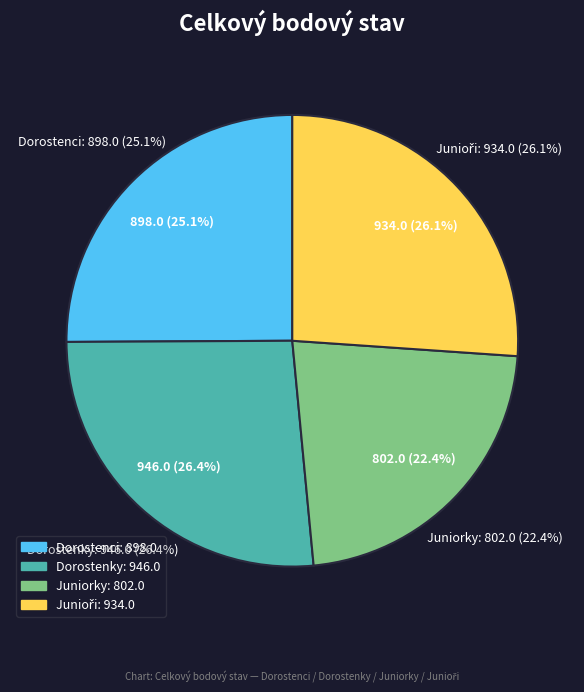

Does 9 account for over 50% of the chart?

No